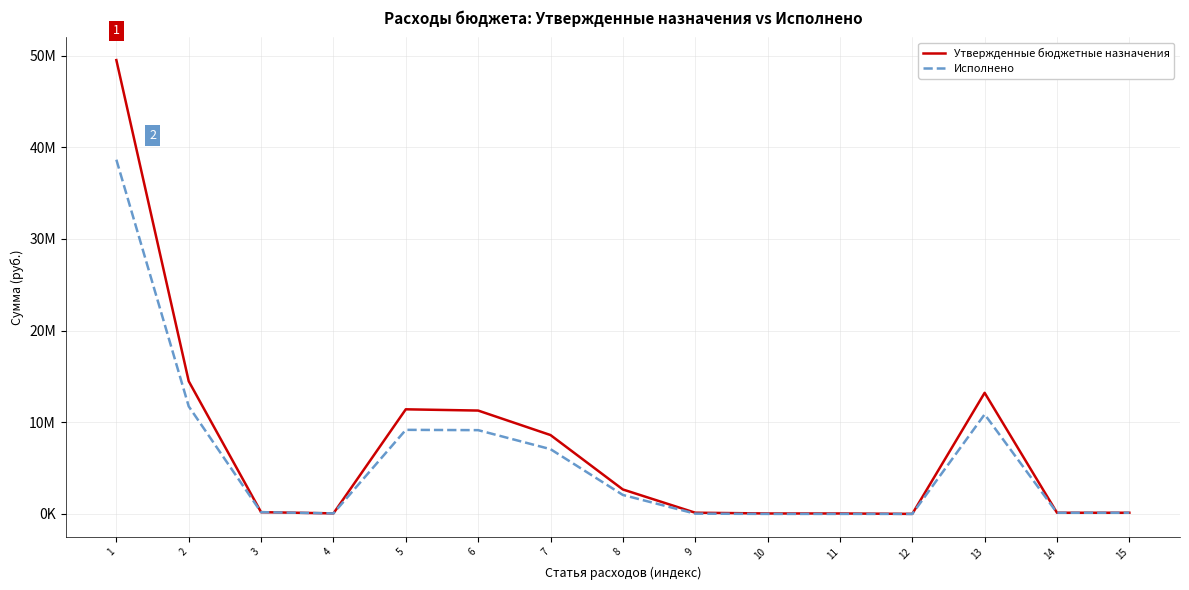

Reading right to left, what are all the values shown in this chart?

Утвержденные бюджетные назначения: 132000.0	132000.0	13218300.0	7900.0	53000.0	53000.0	135900.0	2672600.0	8609200.0	11281800.0	11417700.0	63500.0	195500.0	14483700.0	49519259.5
Исполнено: 132000.0	132000.0	10865119.4	5212.0	4754.8	4754.8	32216.8	2074251.5	7070406.1	9144657.6	9176874.4	63478.4	195478.4	11739343.5	38651632.7